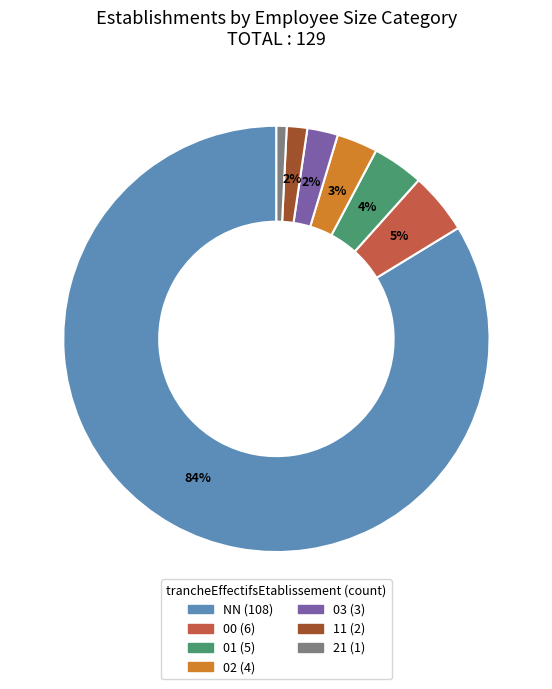

To the nearest percent, what is the combined percentage of 00 and NN?

88%